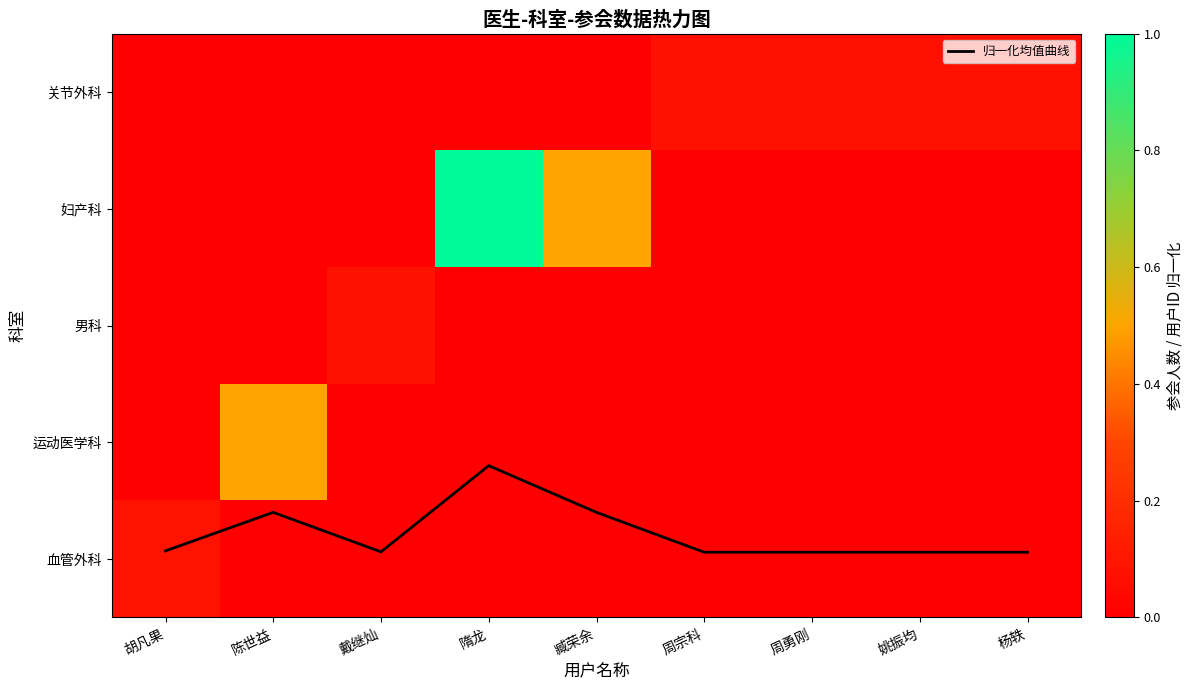

How many values in 运动医学科 are above zero?

1